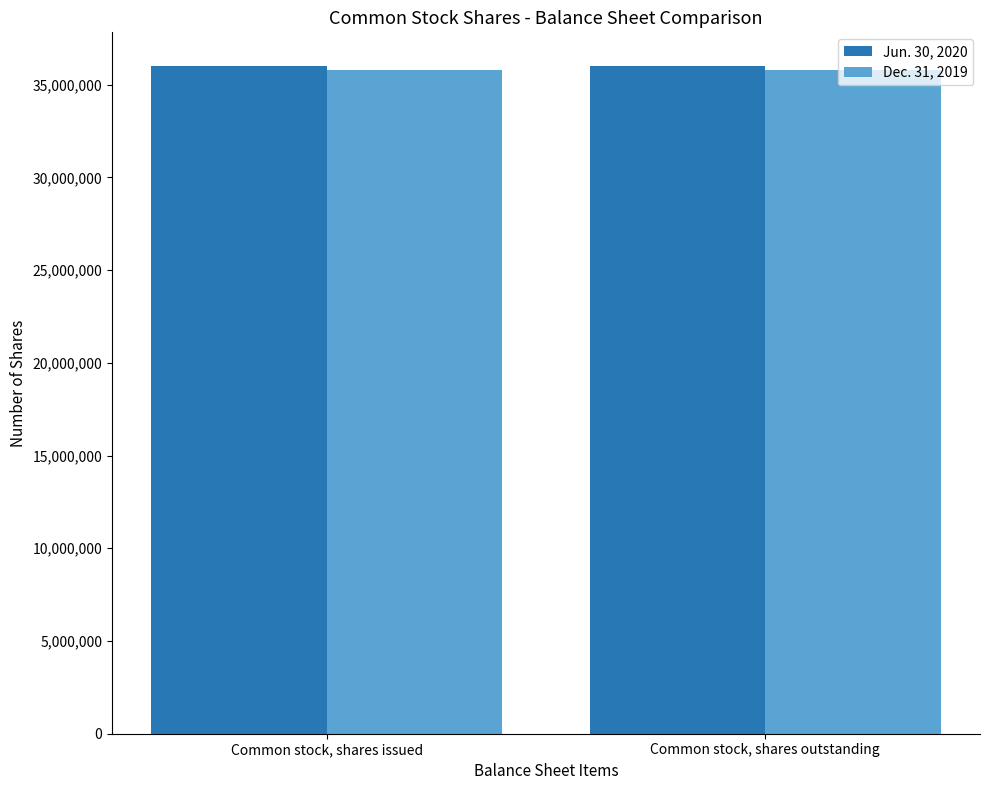

True or false: Dec. 31, 2019 has a value of 35799388 at Common stock, shares issued.

True